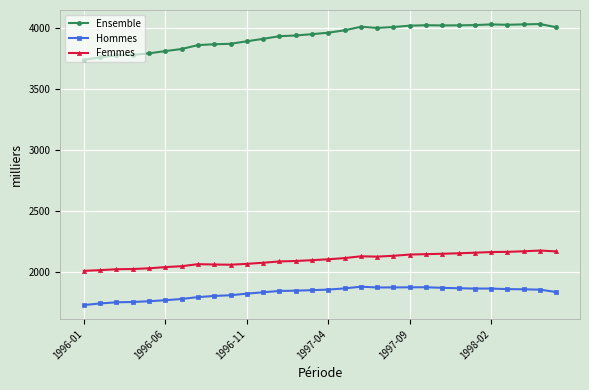

True or false: Ensemble and Femmes cross at least once.

False